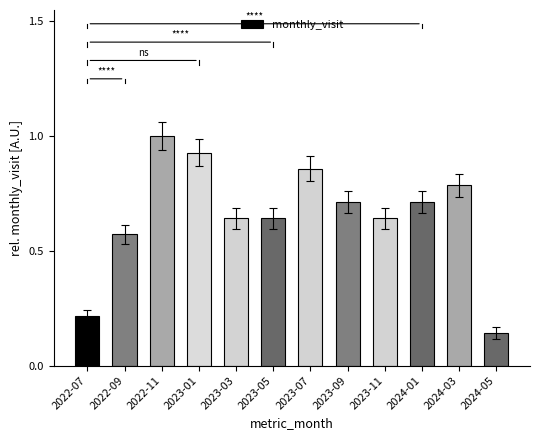

At which category does the chart reach its peak across all series?

2022-11